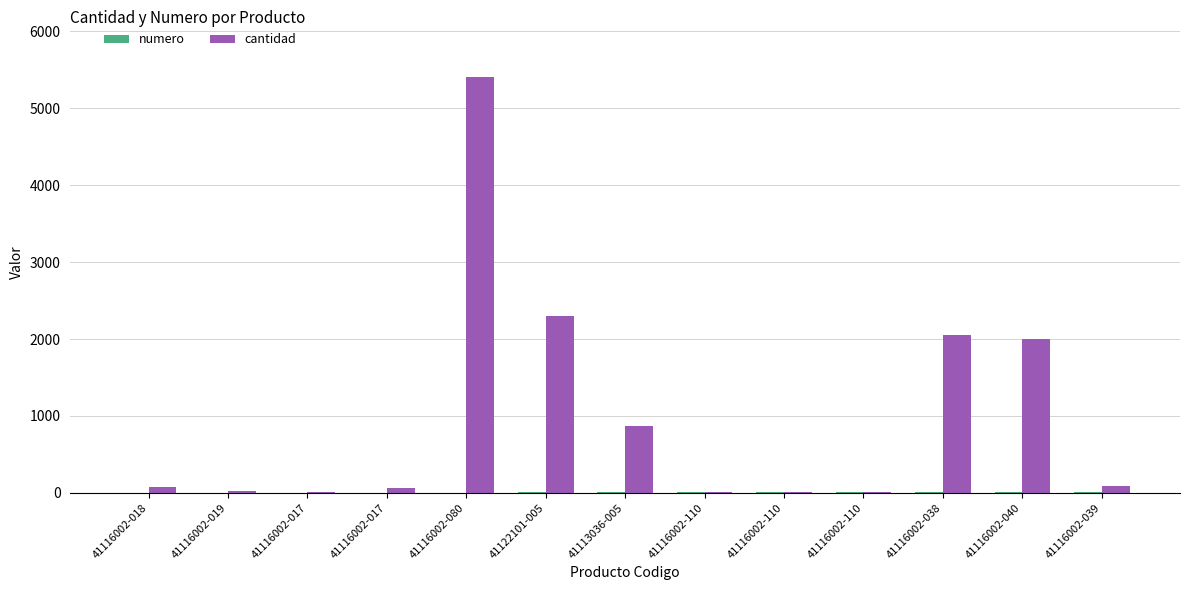

Which series has the largest range (max minus min)?

cantidad